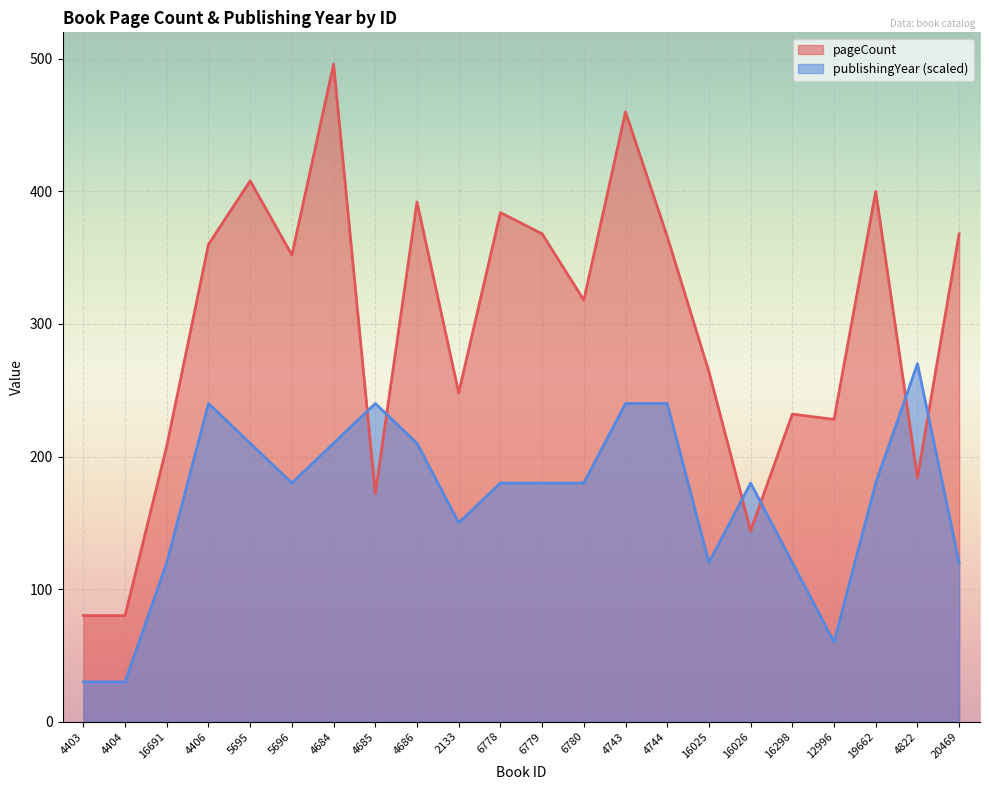

Count the number of data series in this chart.

2